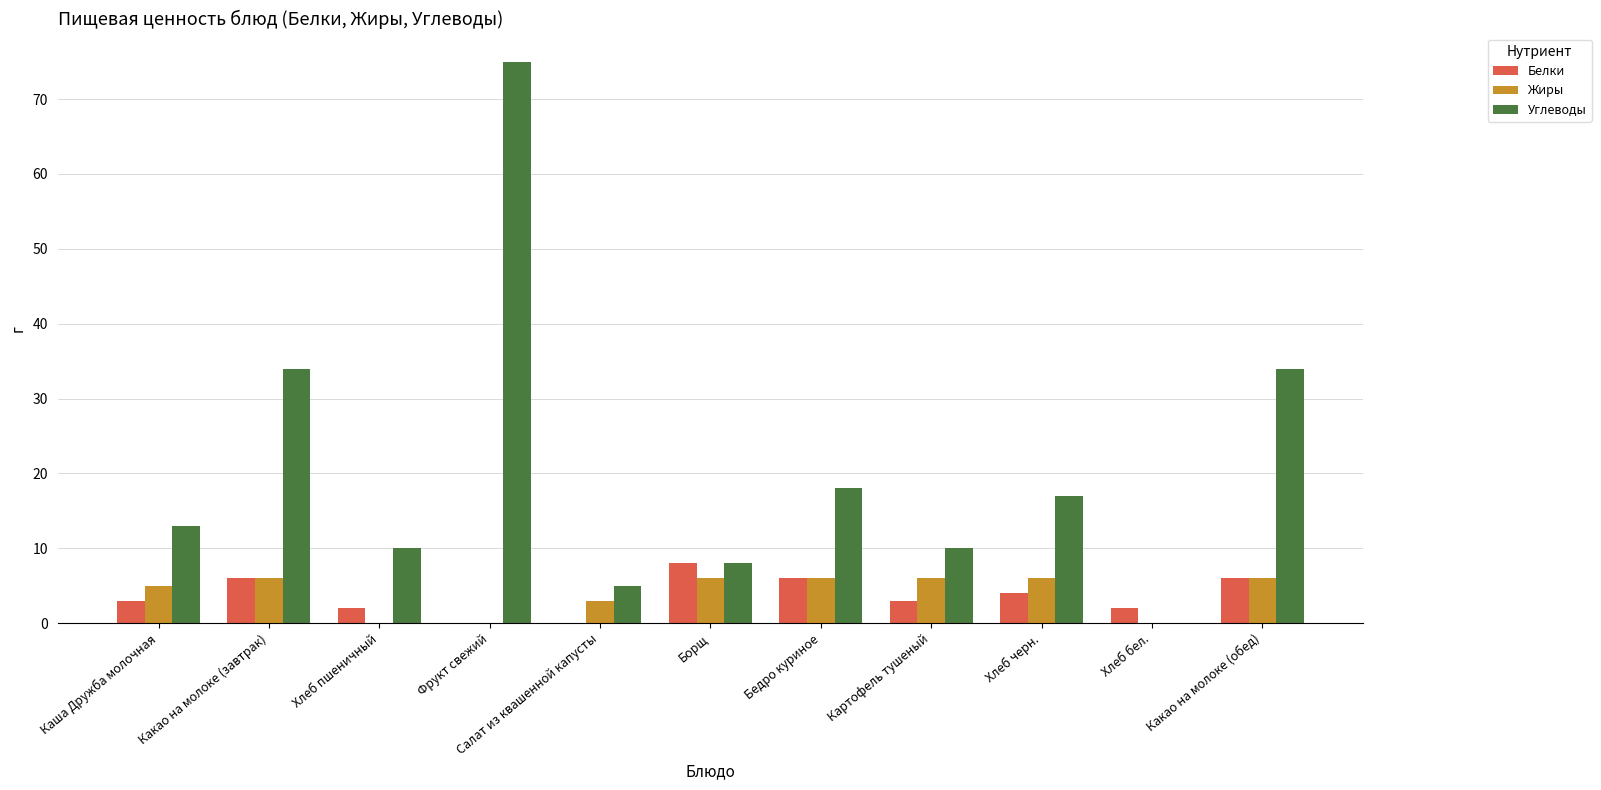

The value of Белки at Какао на молоке (обед) is 9. True or false?

False